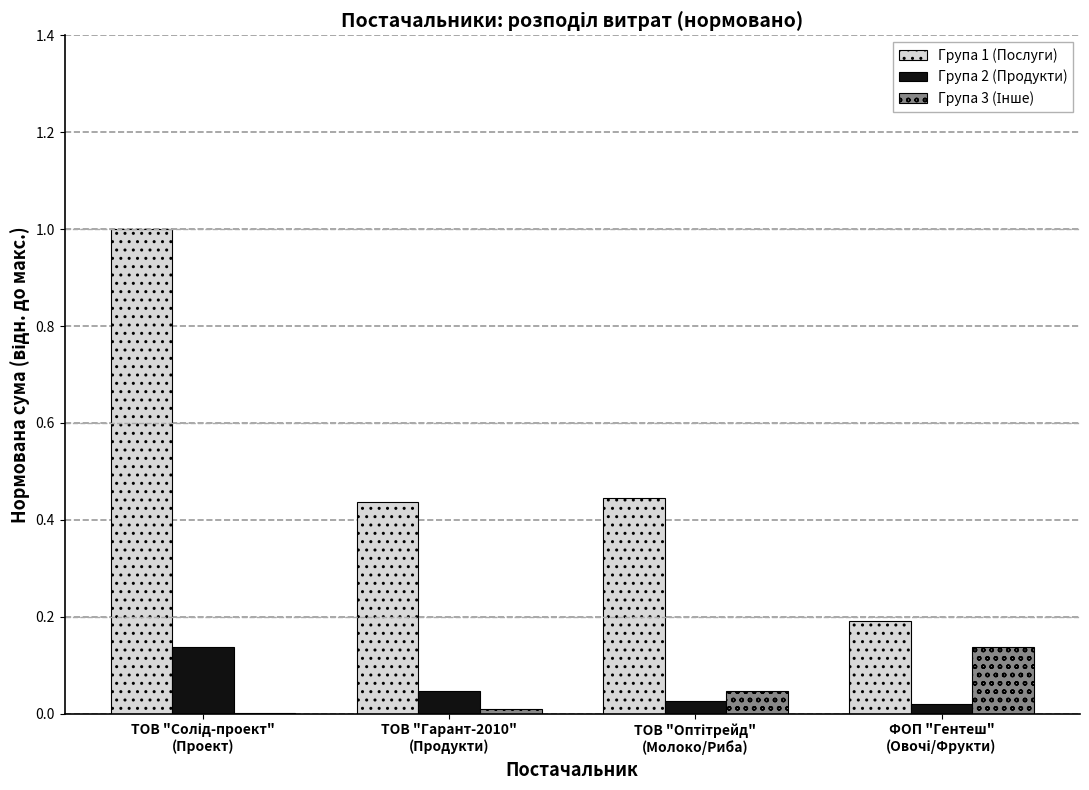

Which series has the largest range (max minus min)?

Група 1 (Послуги)